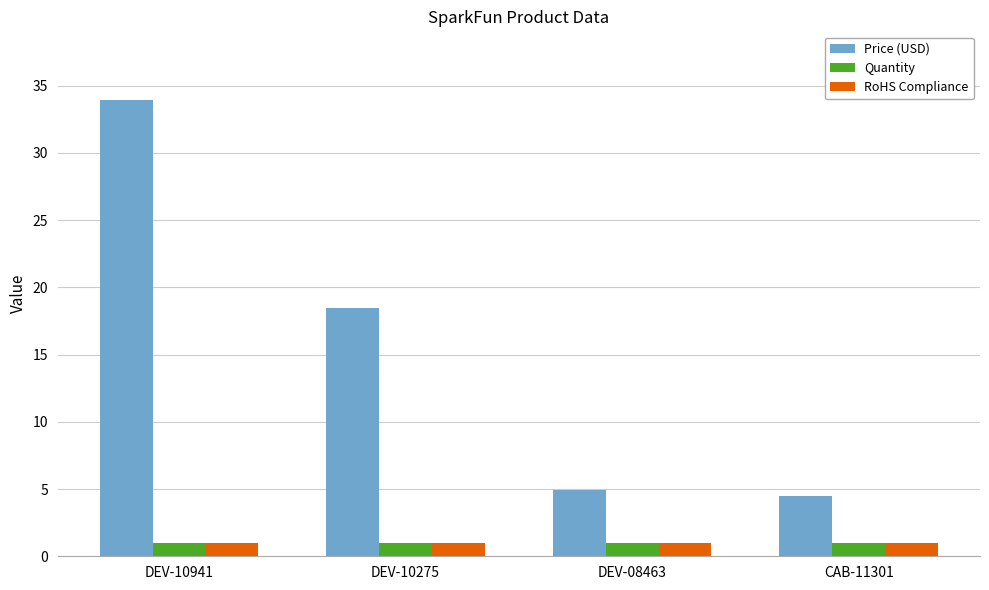

How many series are shown in this chart?

3